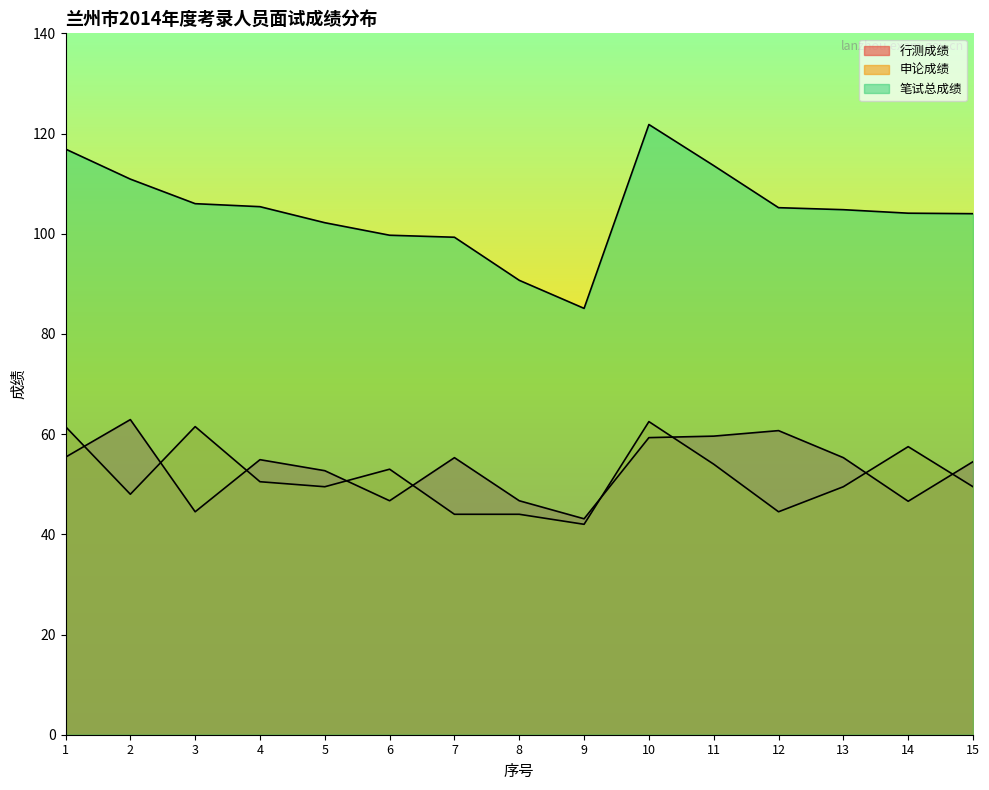

What is the total value across all series at 2?

221.8